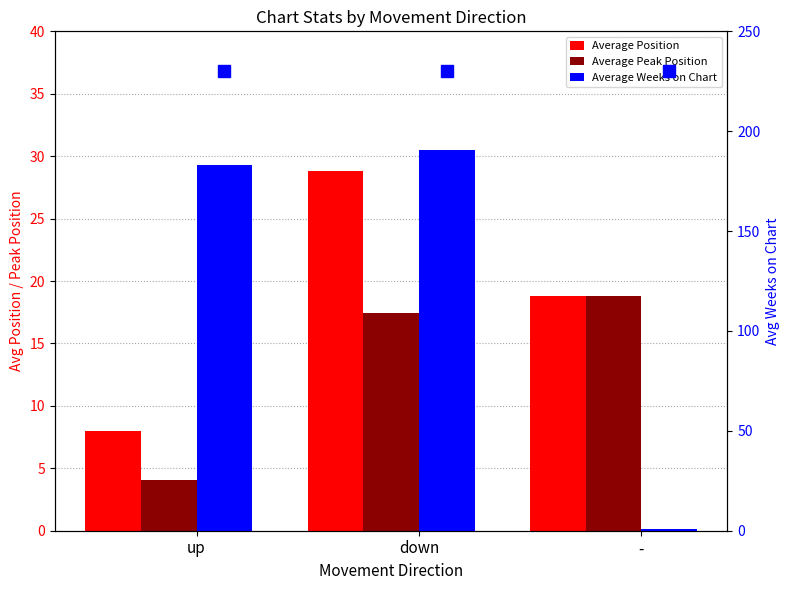

How many series are shown in this chart?

3